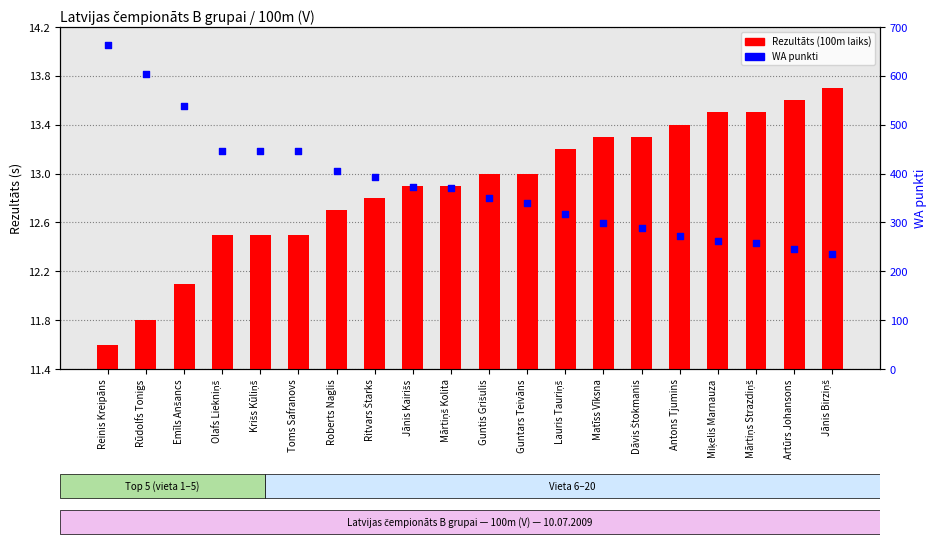

Which series reaches the minimum Y coordinate?

Rezultāts (100m time)